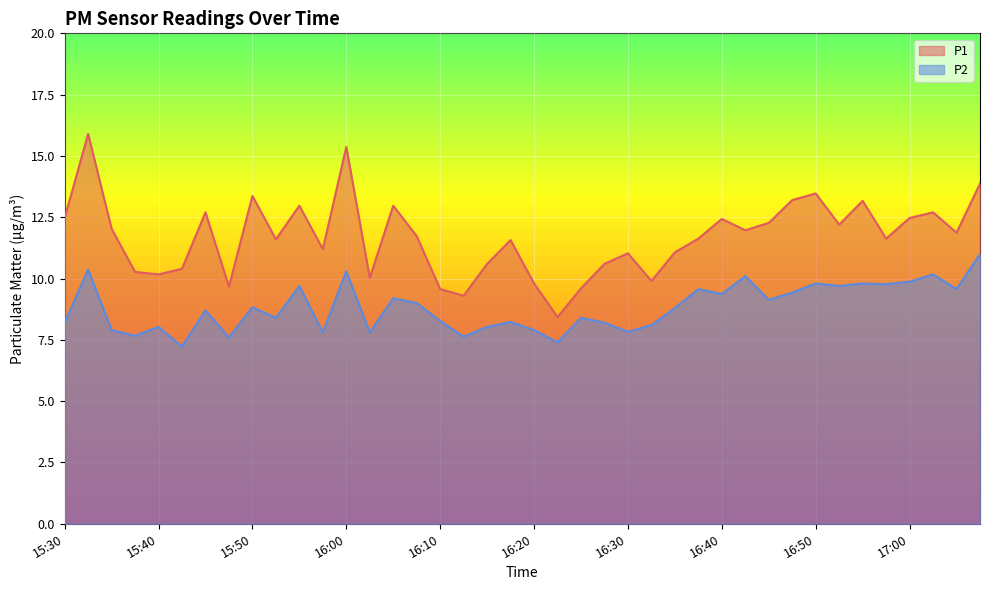

At which category does the chart reach its minimum across all series?

15:43